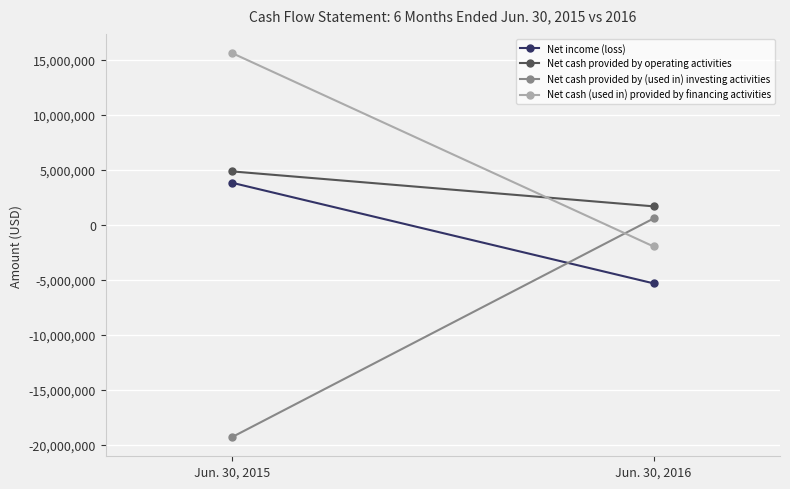

What is the sum of all Net income (loss) values?

-1472577